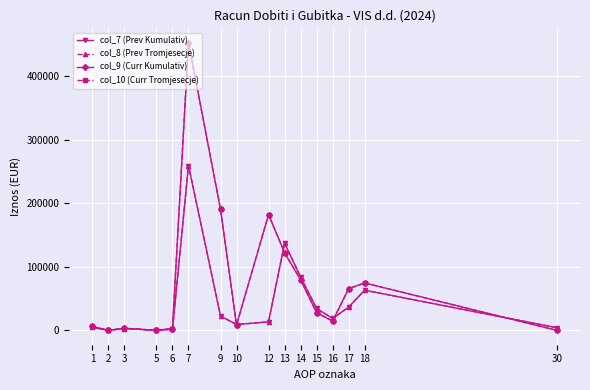

Is it true that col_9 (Curr Kumulativ) equals 14558 at 16?

True